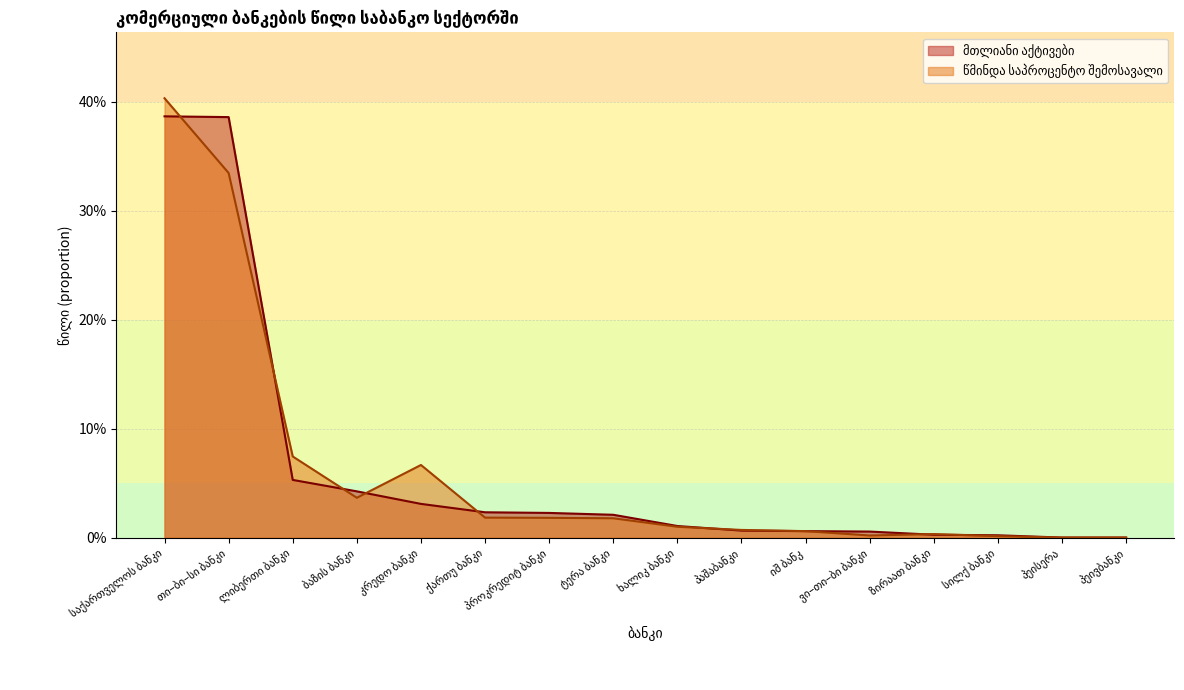

The მთლიანი აქტივები series shows 0.0 at კრედო ბანკი. True or false?

False